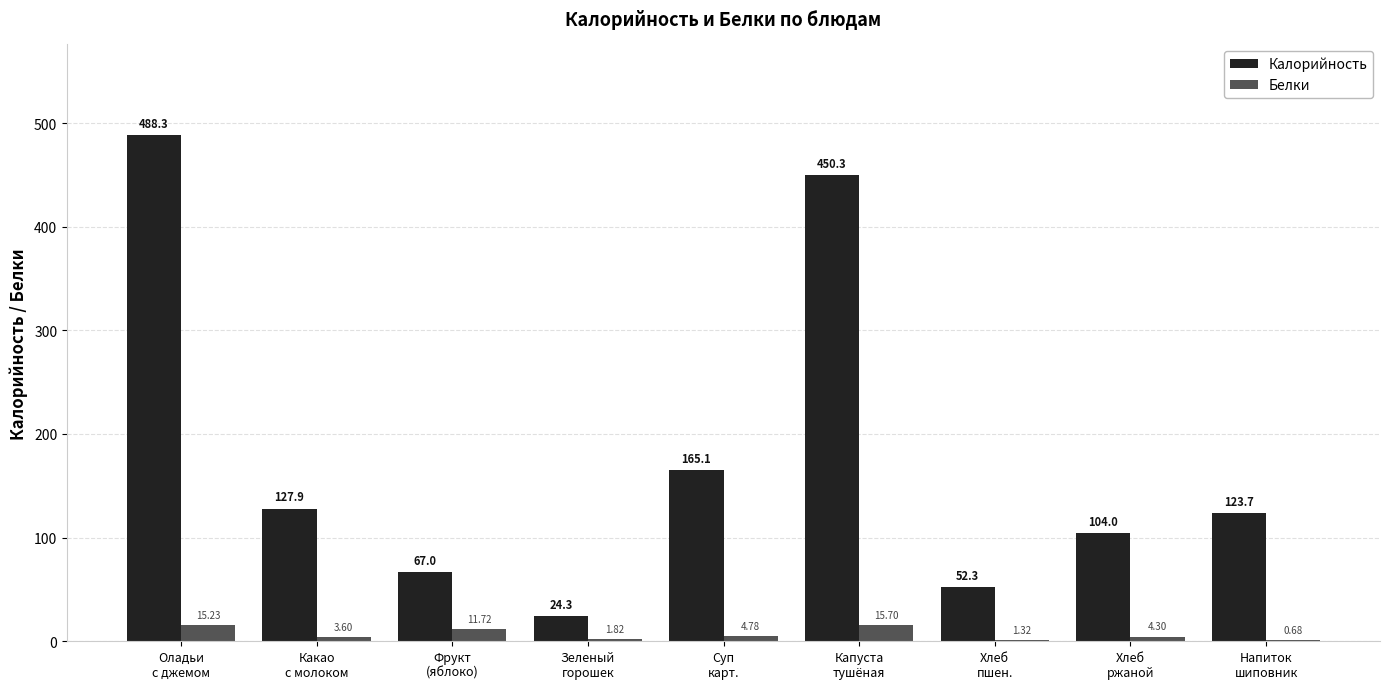

Which series has the largest total across all categories?

Калорийность